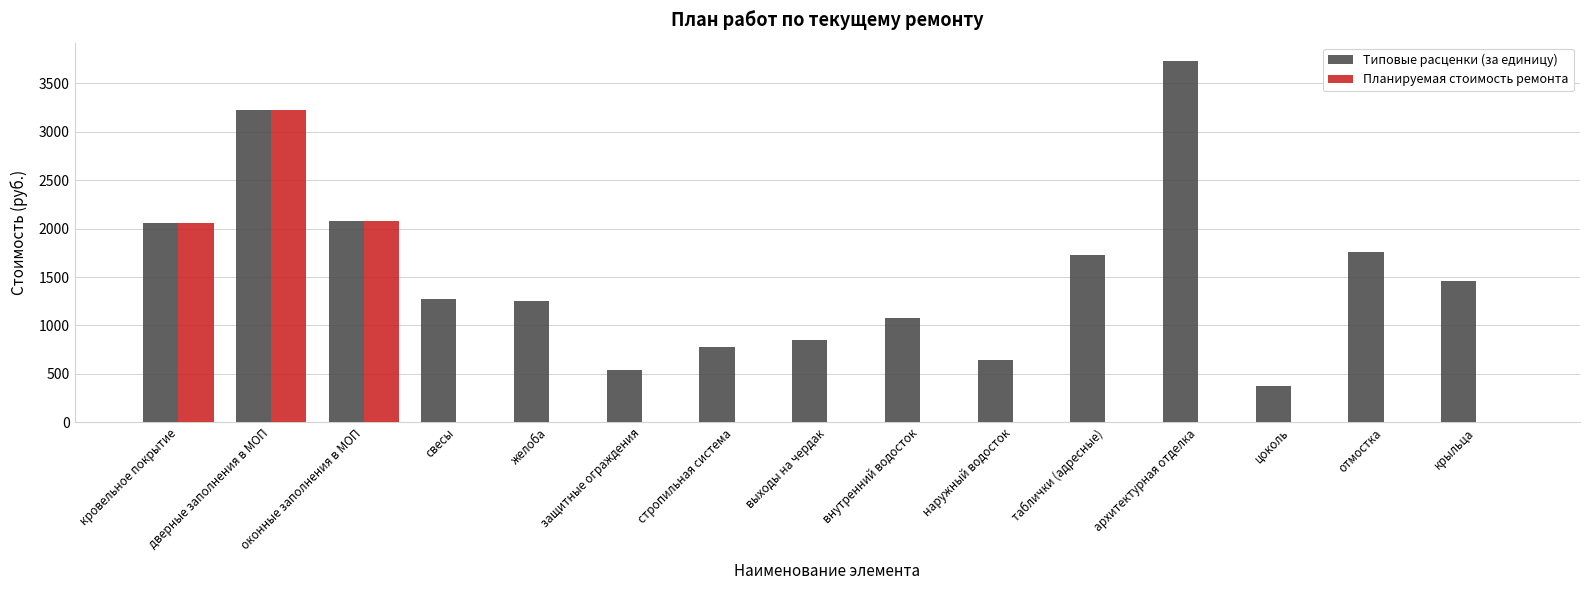

Between дверные заполнения в МОП and желоба, which series saw the biggest shift?

Планируемая стоимость ремонта